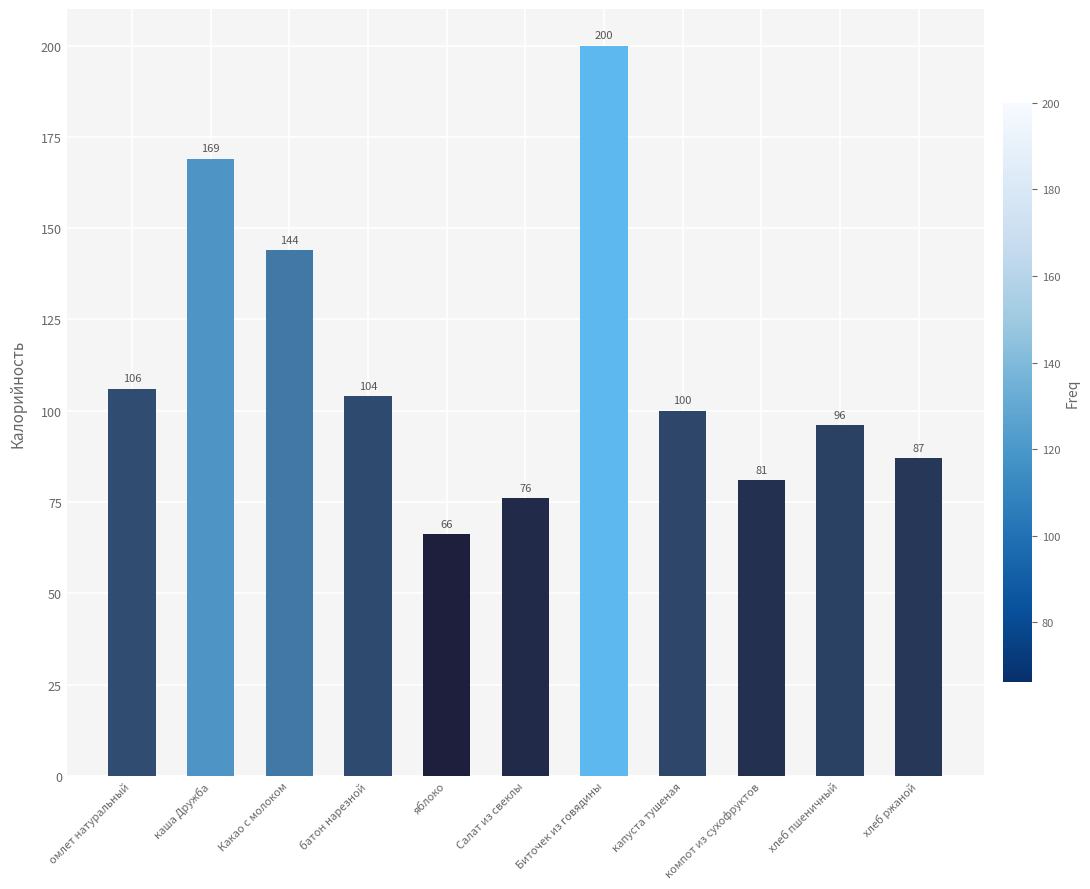

Read the value at Салат из свеклы.

76.0